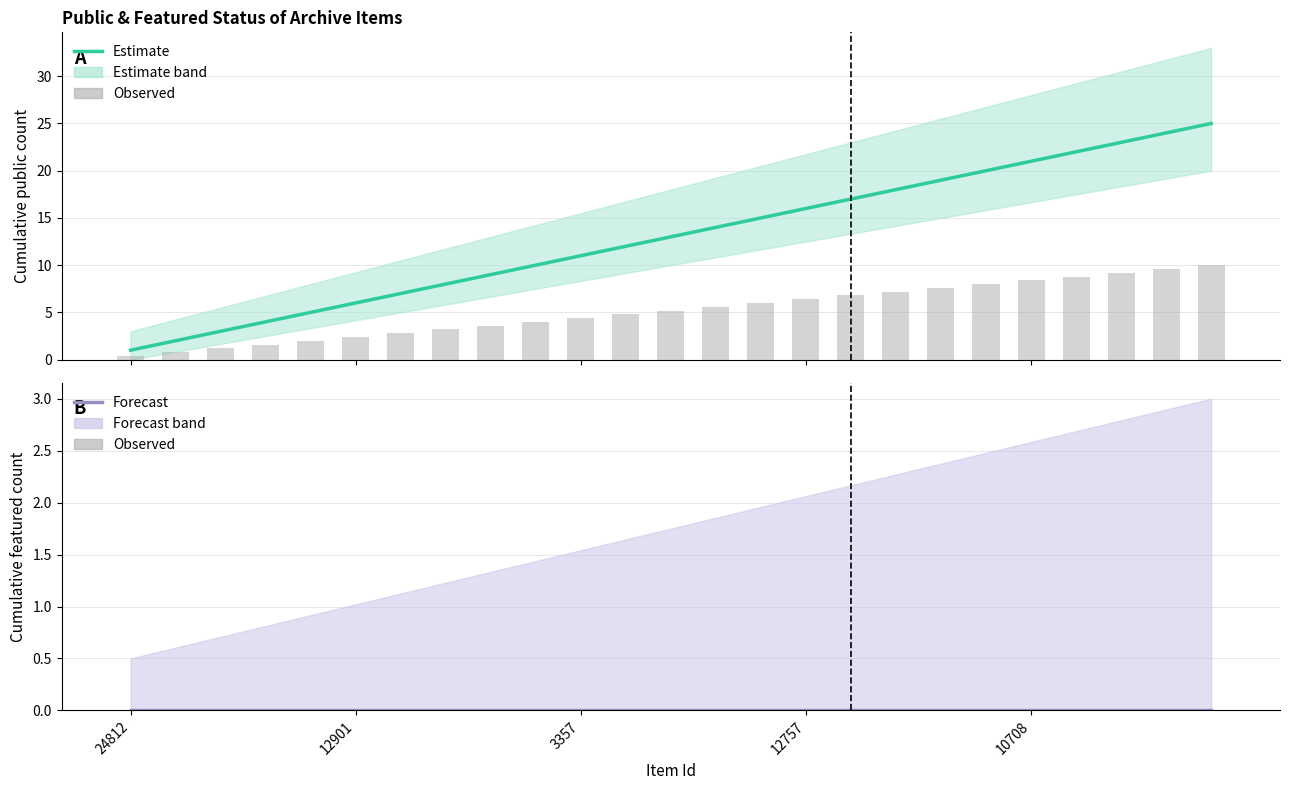

Which series has the largest total across all categories?

public